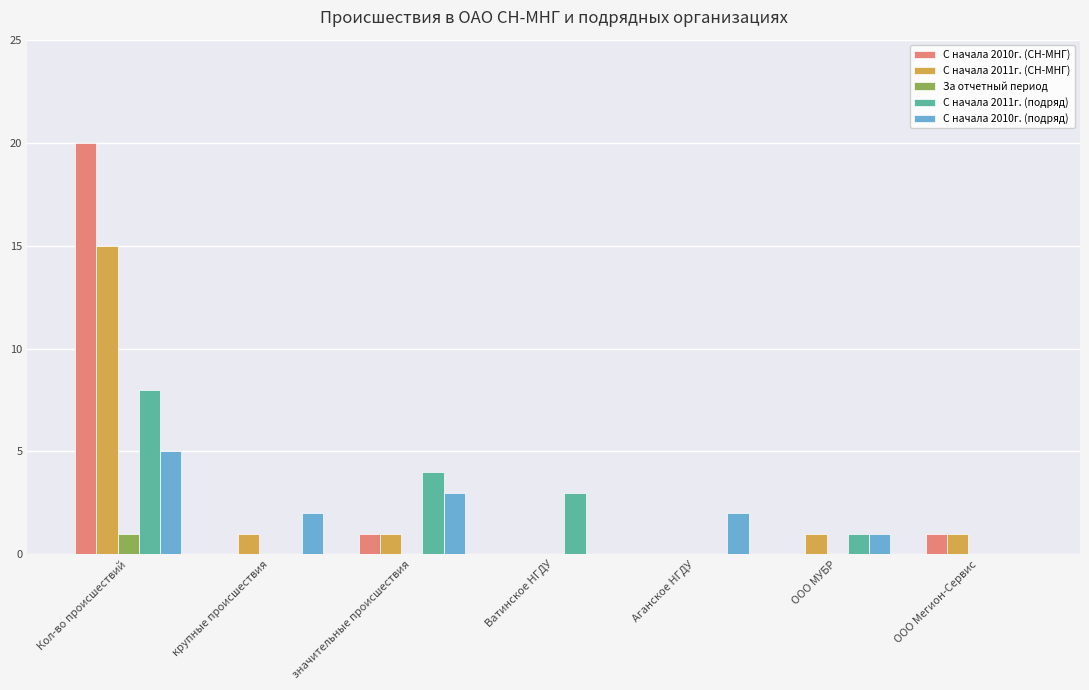

Reading left to right, what are all the values shown in this chart?

С начала 2010г. (СН-МНГ): 20	0	1	0	0	0	1
С начала 2011г. (СН-МНГ): 15	1	1	0	0	1	1
За отчетный период: 1	0	0	0	0	0	0
C начала 2011г. (подряд): 8	0	4	3	0	1	0
С начала 2010г. (подряд): 5	2	3	0	2	1	0